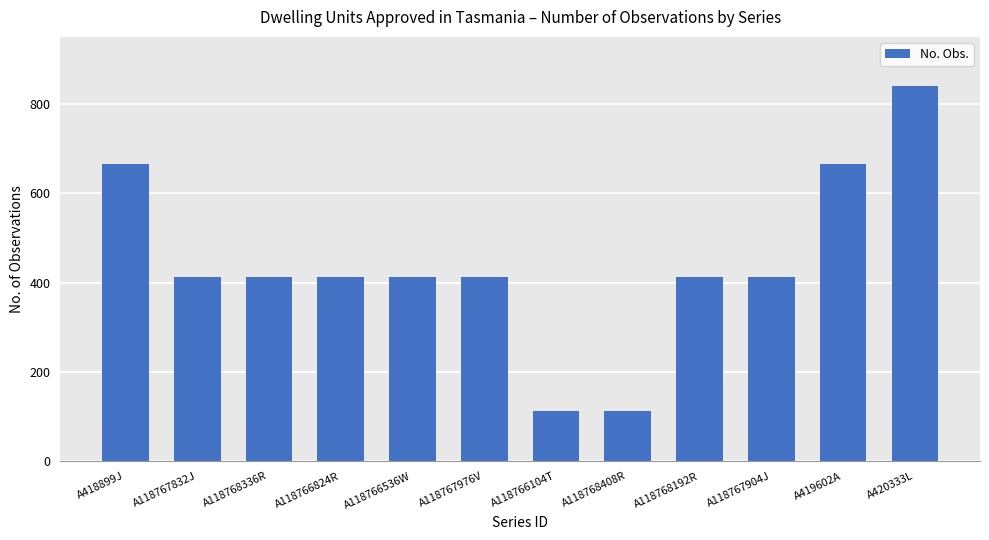

Count the number of data series in this chart.

1